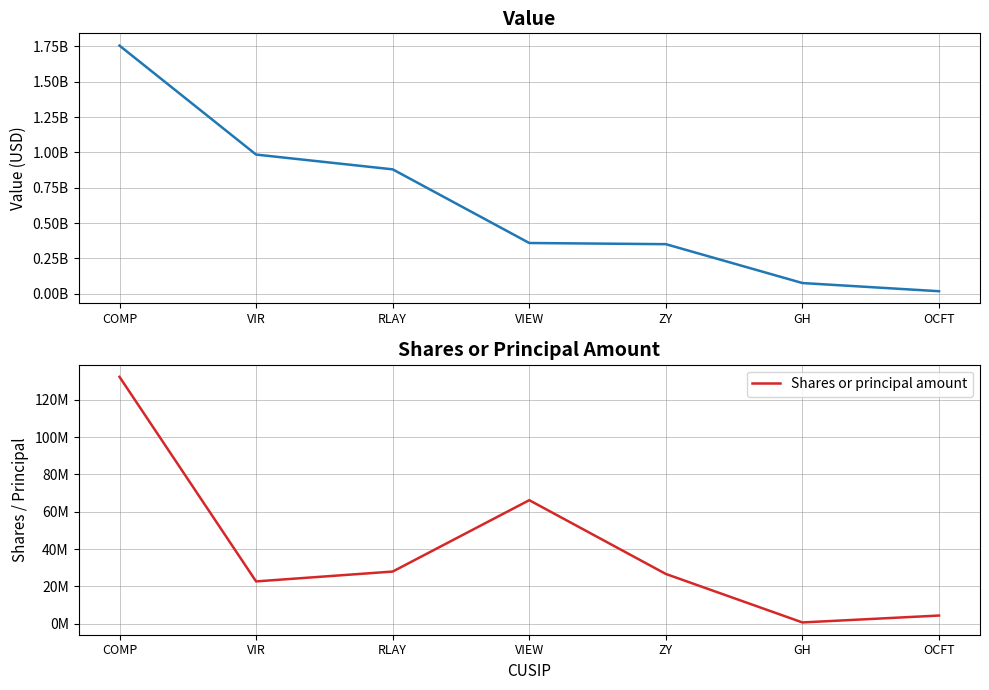

What is the spread (max minus min) of values at VIEW?

292577890